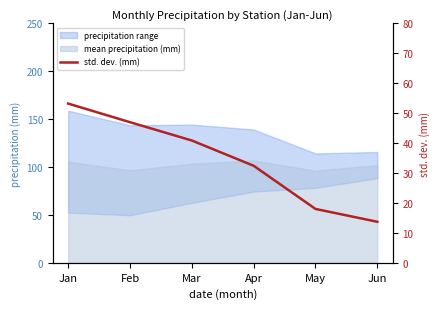

How many lines are shown in the chart?

1